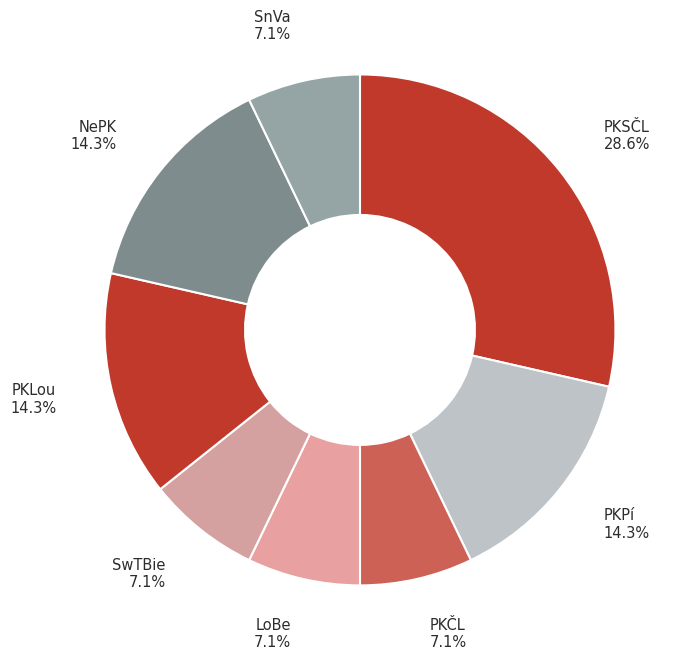

Count the number of slices in the pie.

8